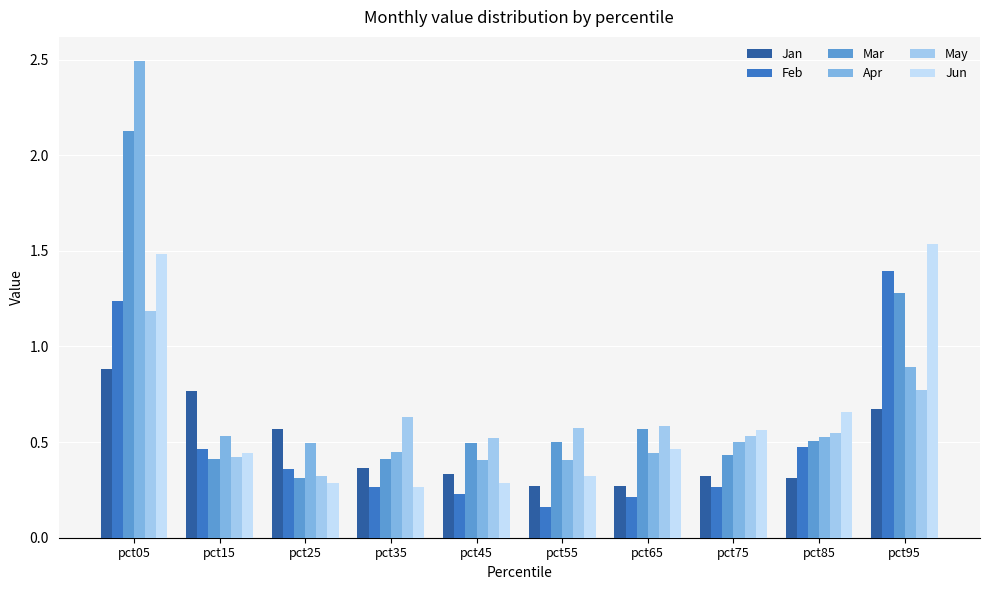

Which series has the widest spread of values?

Apr